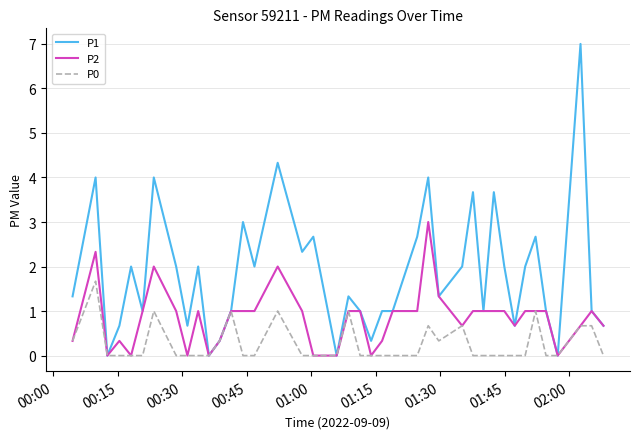

Reading left to right, what are all the values shown in this chart?

P1: 1.3	4.0	0.0	0.7	2.0	1.0	4.0	2.0	0.7	2.0	0.0	0.3	1.0	3.0	2.0	4.3	2.3	2.7	0.0	1.3	1.0	0.3	1.0	1.0	2.7	4.0	1.3	2.0	3.7	1.0	3.7	2.0	0.7	2.0	2.7	1.0	0.0	7.0	1.0	0.7
P2: 0.3	2.3	0.0	0.3	0.0	1.0	2.0	1.0	0.0	1.0	0.0	0.3	1.0	1.0	1.0	2.0	1.0	0.0	0.0	1.0	1.0	0.0	0.3	1.0	1.0	3.0	1.3	0.7	1.0	1.0	1.0	1.0	0.7	1.0	1.0	1.0	0.0	0.7	1.0	0.7
P0: 0.3	1.7	0.0	0.0	0.0	0.0	1.0	0.0	0.0	0.0	0.0	0.3	1.0	0.0	0.0	1.0	0.0	0.0	0.0	1.0	0.0	0.0	0.0	0.0	0.0	0.7	0.3	0.7	0.0	0.0	0.0	0.0	0.0	0.0	1.0	0.0	0.0	0.7	0.7	0.0